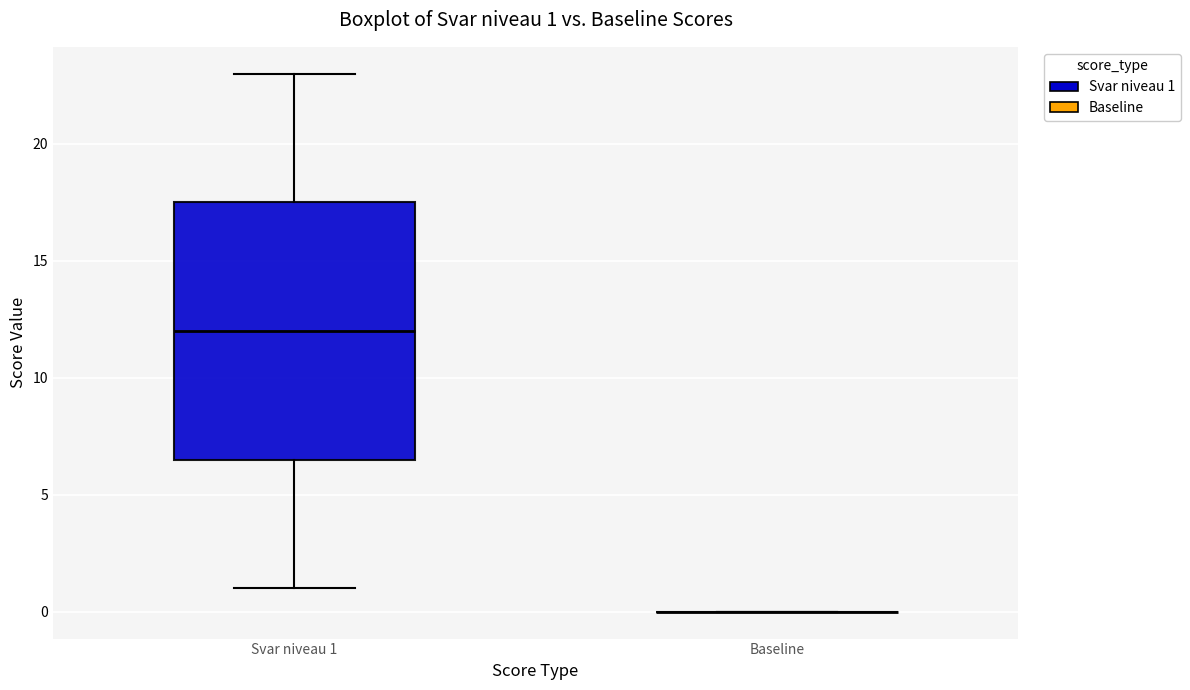

Comparing the boxes themselves (not the whiskers), which one is the tallest?

Svar niveau 1